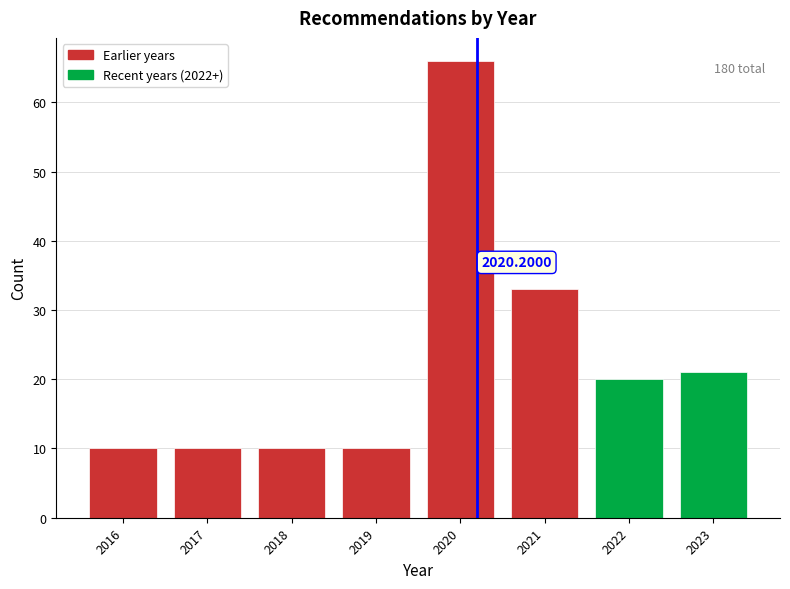

Which range on the x-axis has the tallest bar?

2019.5 to 2020.5